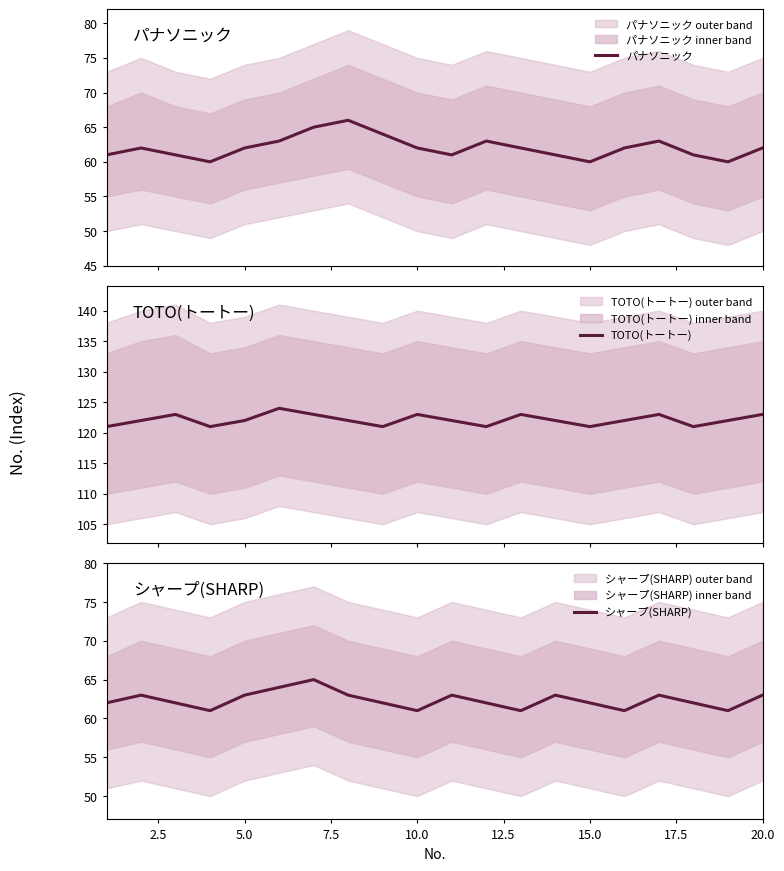

Which series has the largest range (max minus min)?

パナソニック